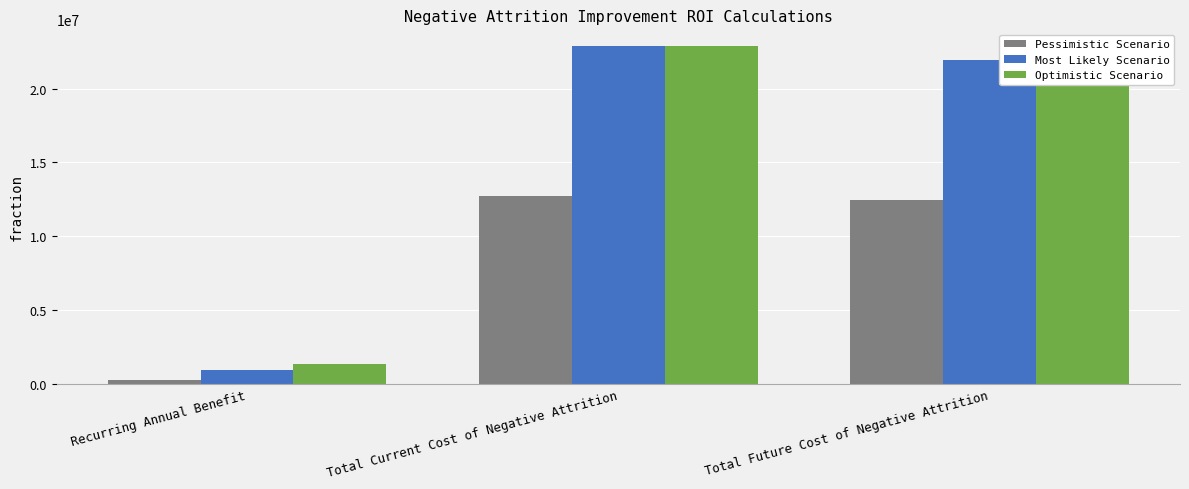

At Total Future Cost of Negative Attrition, list the series in order from smallest to largest.

Pessimistic Scenario, Optimistic Scenario, Most Likely Scenario